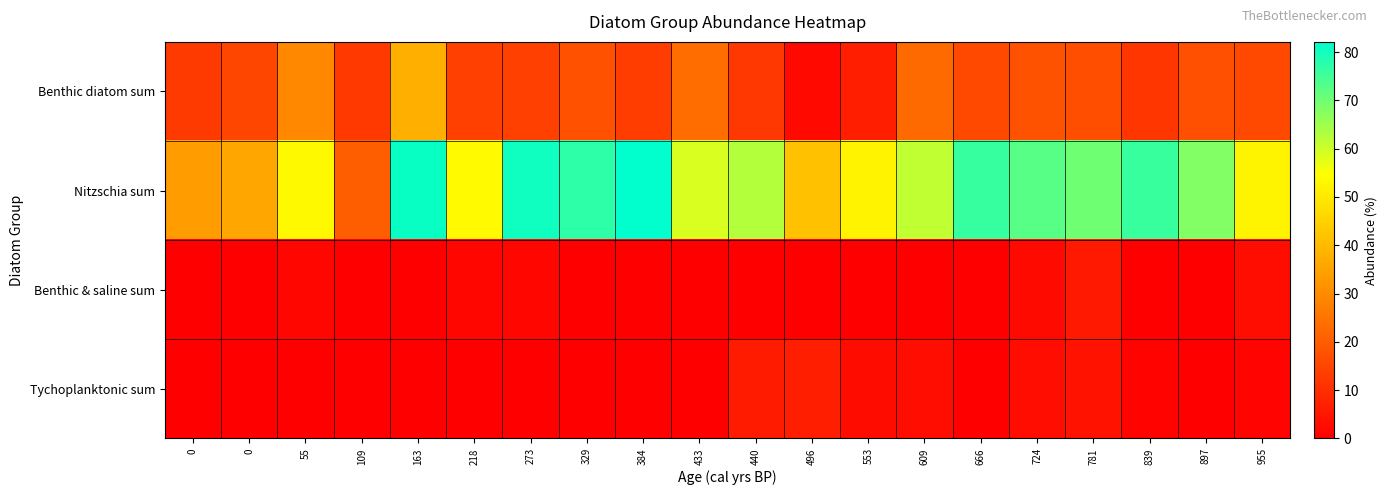

Between 273 and 440, which series saw the biggest shift?

Nitzschia sum